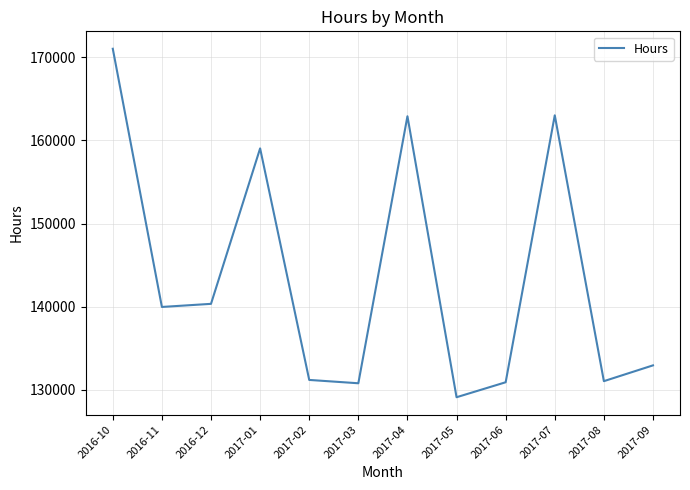

What is the average value?

143519.4